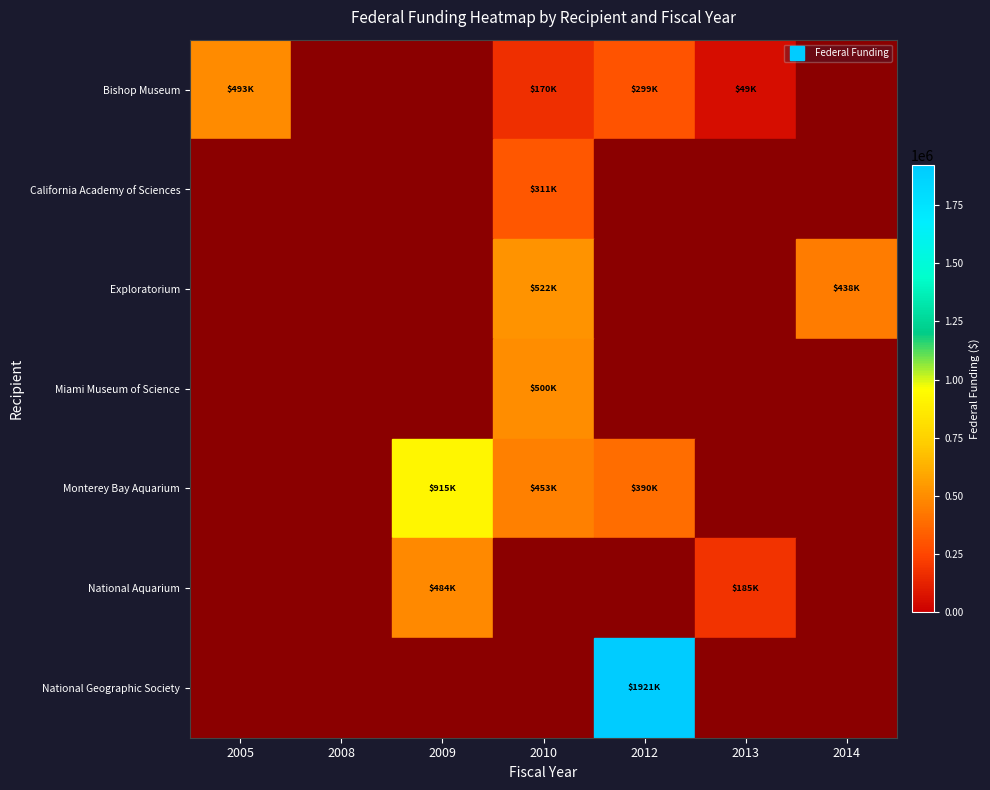

What is the maximum value shown in the chart?

1921378